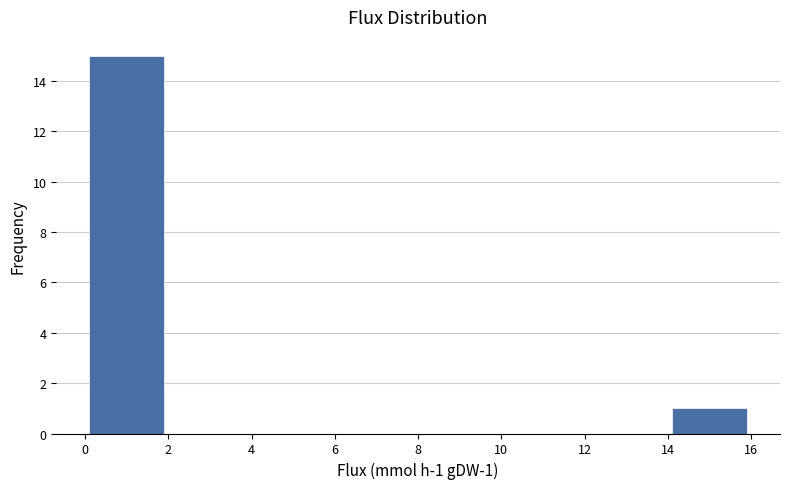

Over which range of the x-axis is the bar tallest?

0 to 2